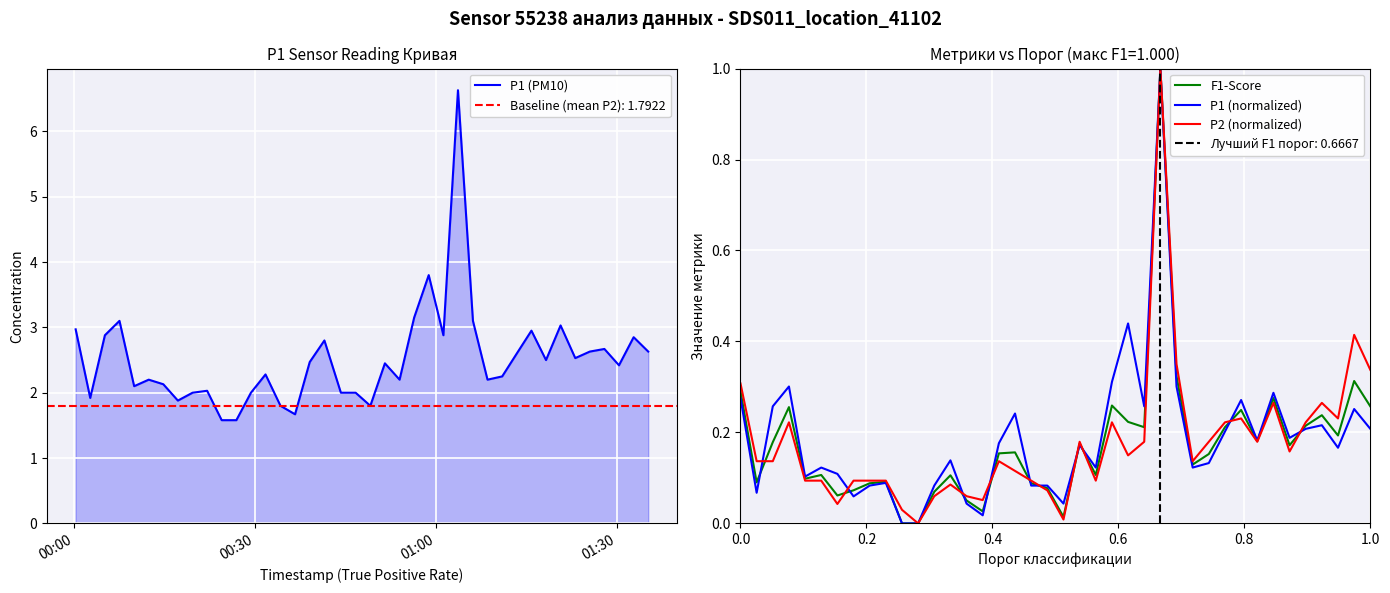

The value of F1-Score at 20 is 0.0. True or false?

False